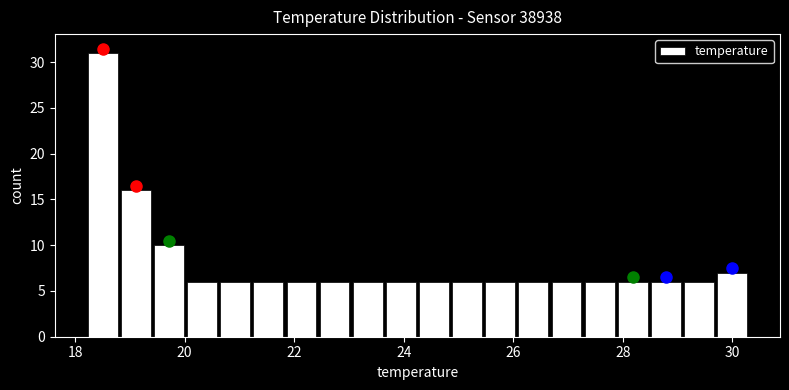

Around what value on the x-axis is the tallest bar? Give the approximate position of its centre, as read against the axis.

18.6